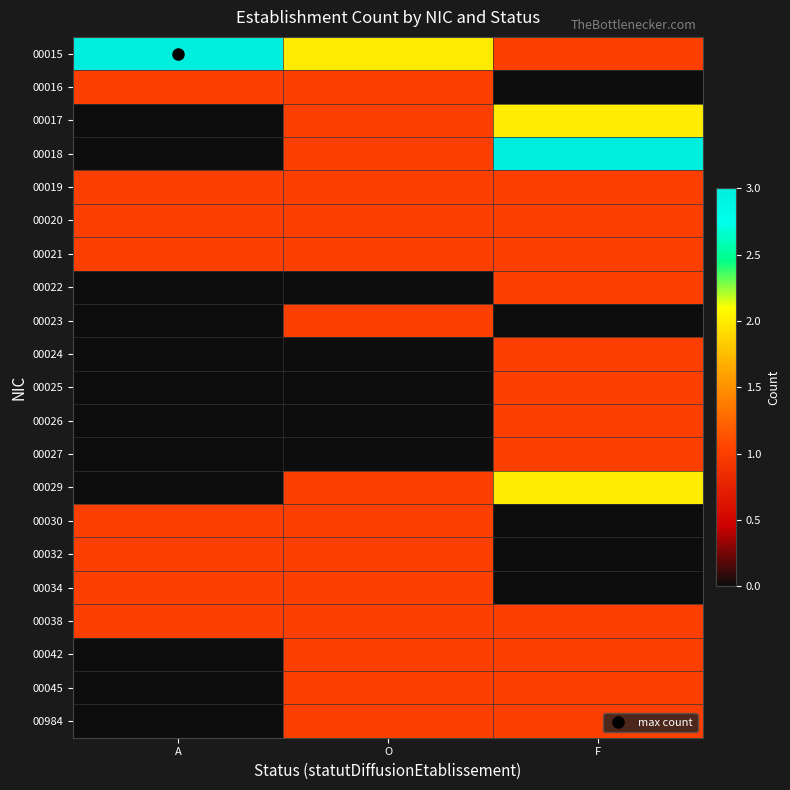

What is the total value across all series at F?

20